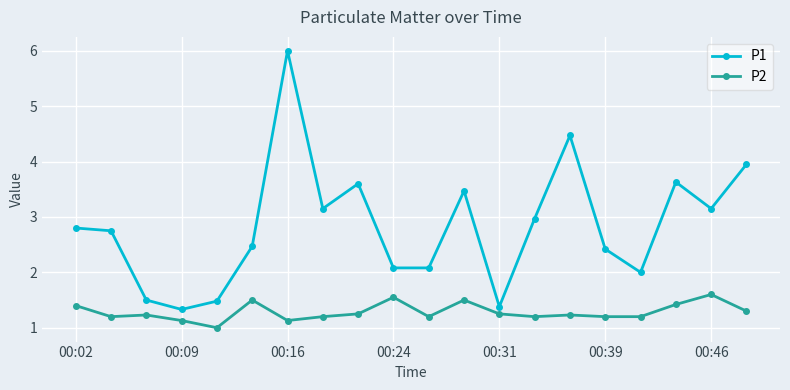

Rank the series by their average value, from highest to lowest.

P1, P2